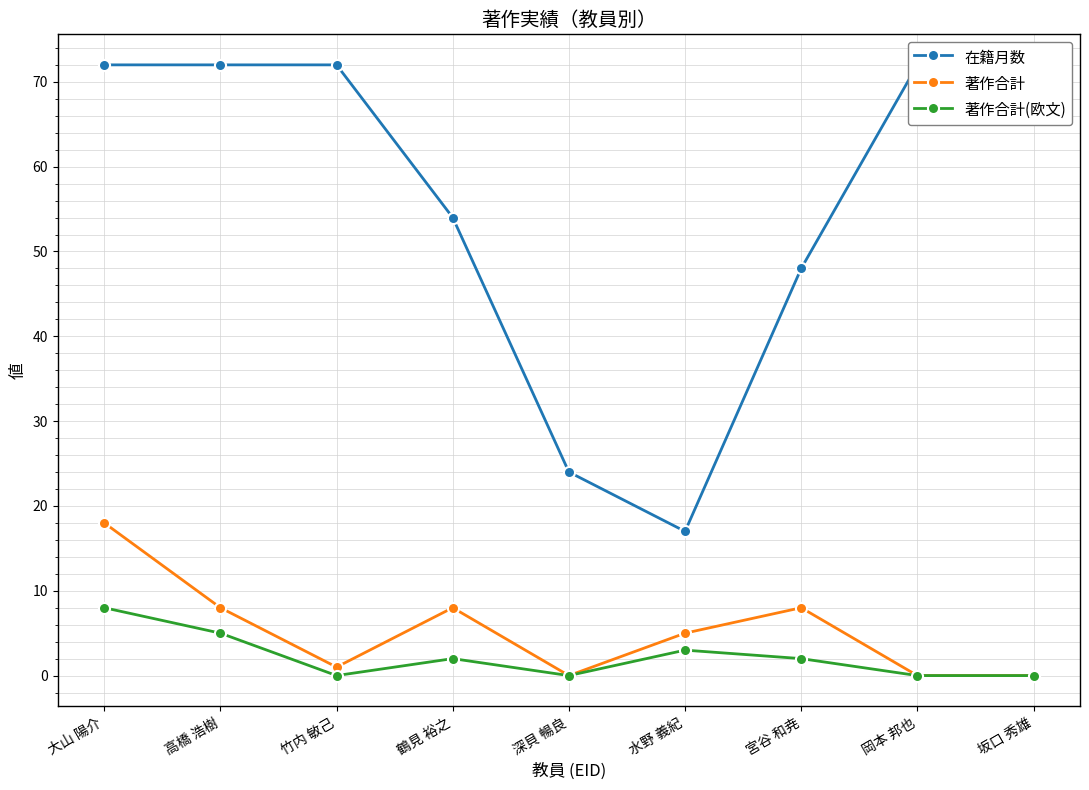

Reading right to left, what are all the values shown in this chart?

在籍月数: 坂口 秀雄=72	岡本 邦也=72	宮谷 和尭=48	水野 義紀=17	深貝 暢良=24	鶴見 裕之=54	竹内 敏己=72	高橋 浩樹=72	大山 陽介=72
著作合計: 坂口 秀雄=0	岡本 邦也=0	宮谷 和尭=8	水野 義紀=5	深貝 暢良=0	鶴見 裕之=8	竹内 敏己=1	高橋 浩樹=8	大山 陽介=18
著作合計(欧文): 坂口 秀雄=0	岡本 邦也=0	宮谷 和尭=2	水野 義紀=3	深貝 暢良=0	鶴見 裕之=2	竹内 敏己=0	高橋 浩樹=5	大山 陽介=8